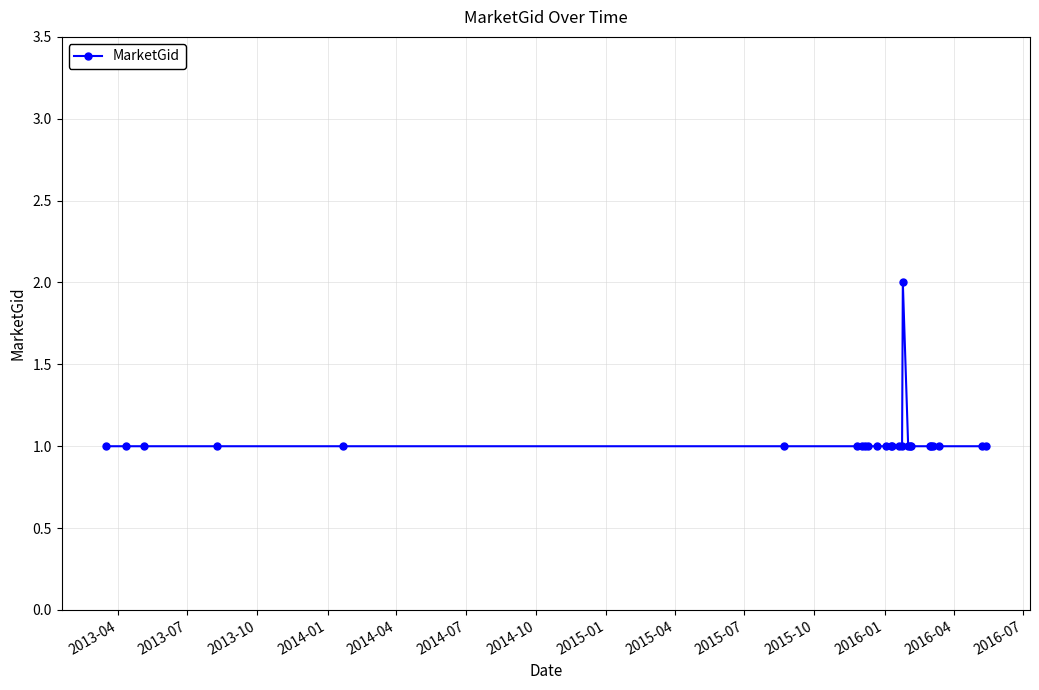

What is the value of the 3rd point from the left?

1